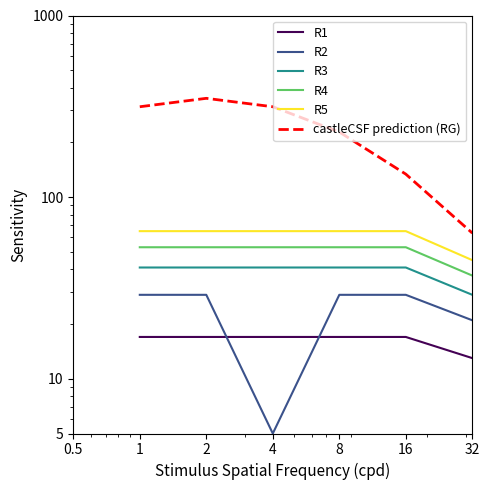

What is the value of the R4 point at the 6th from the left?

37.0